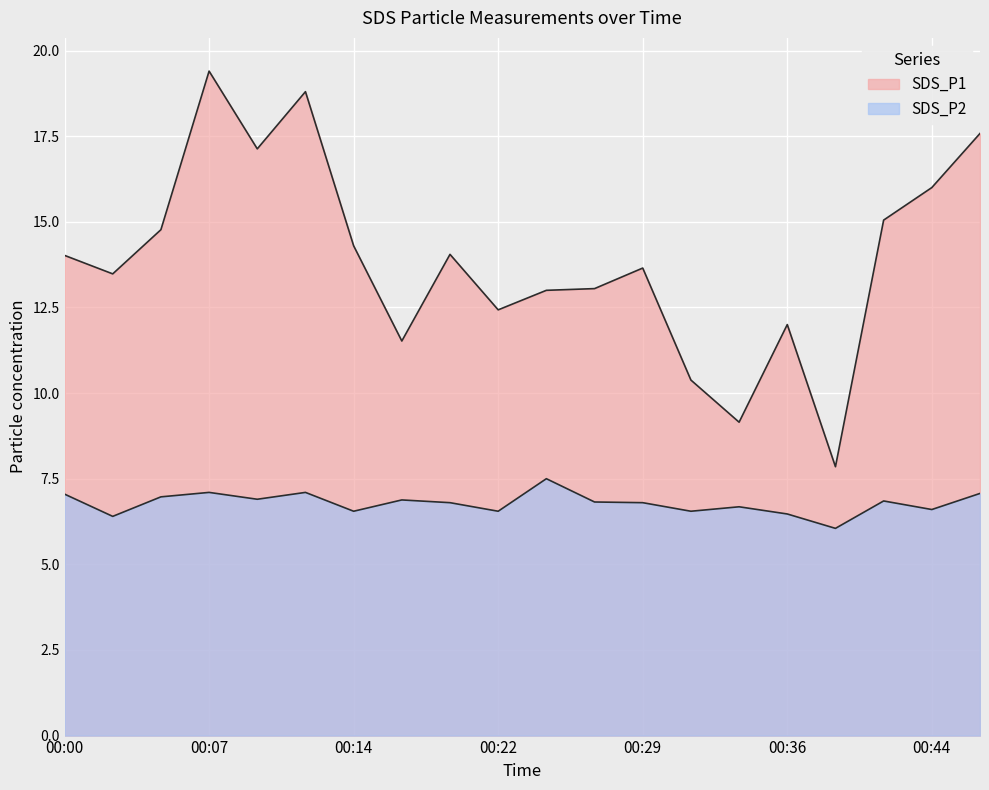

Which series has the widest spread of values?

SDS_P1